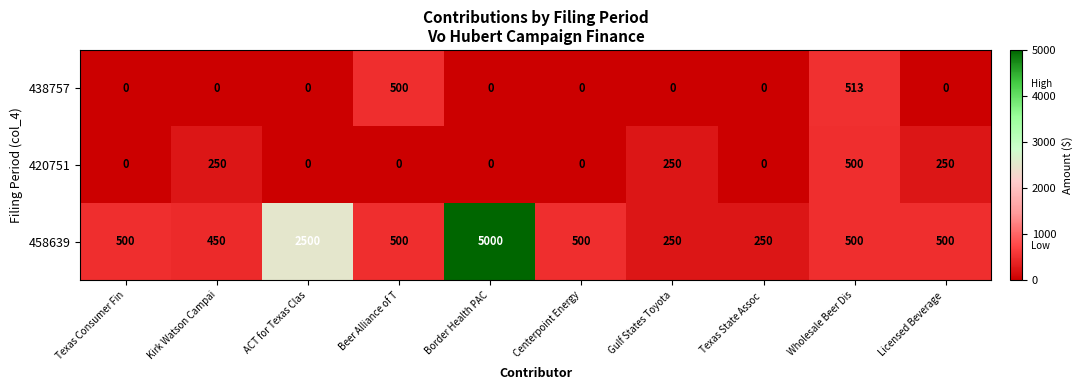

What is the sum of the 458639 values at Gulf States Toyota and Centerpoint Energy?

750